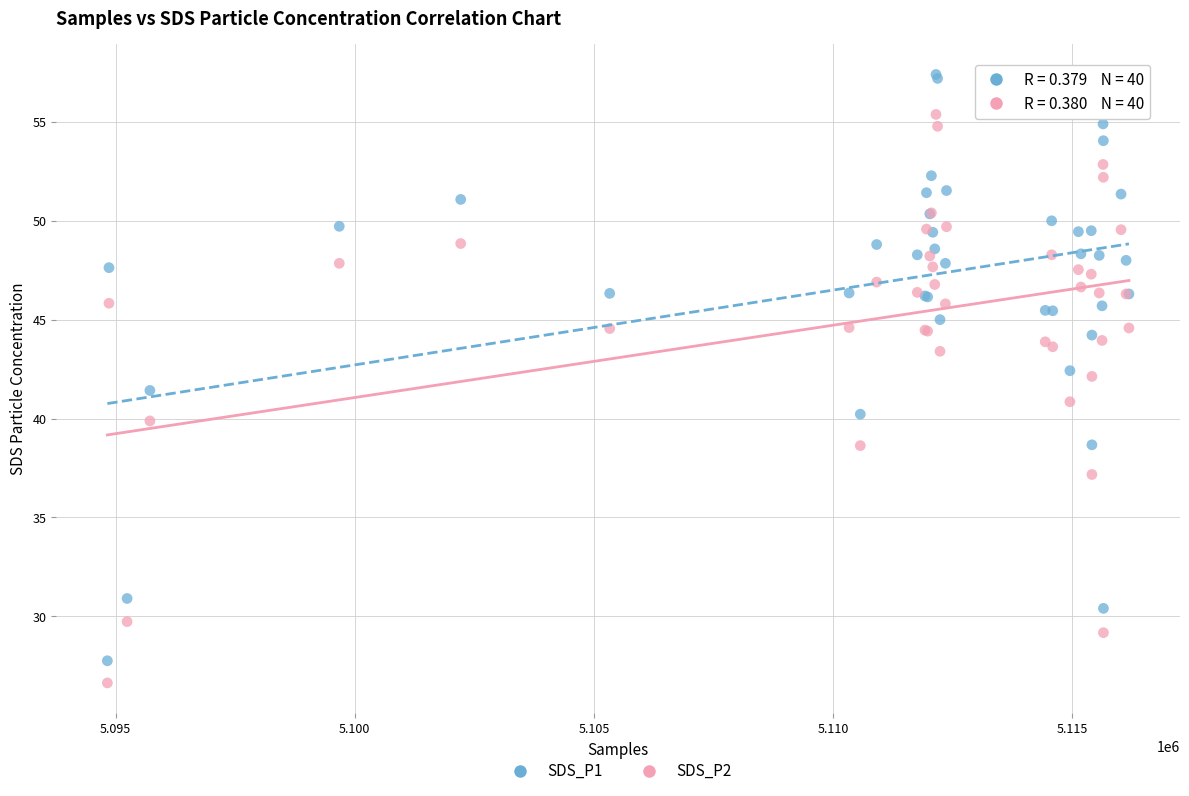

Which series reaches the maximum Y coordinate?

SDS_P1